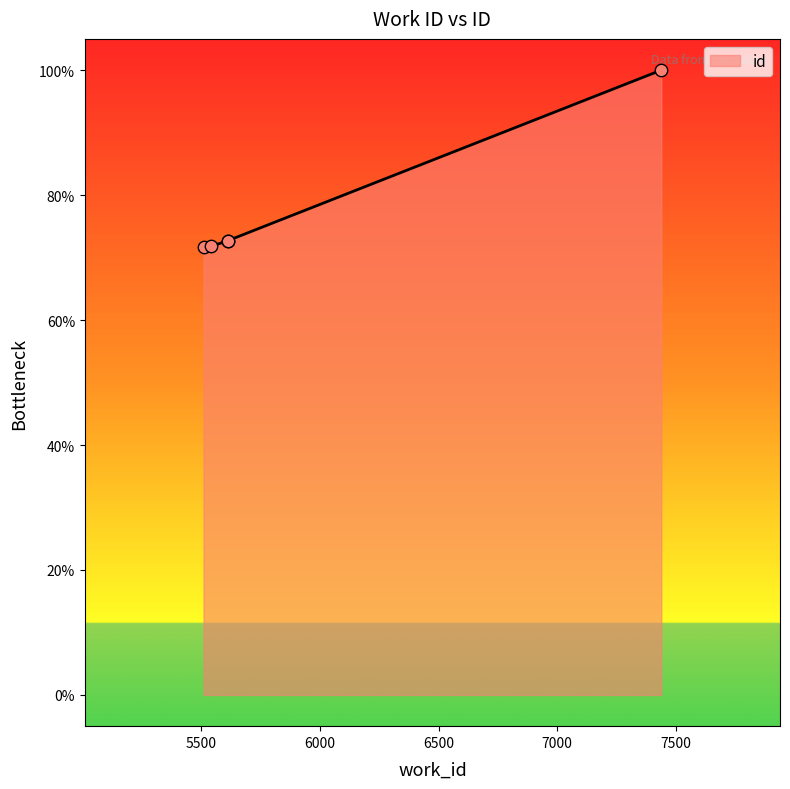

Approximately how many times larger is the value at 5510 compared to 7438?

0.7